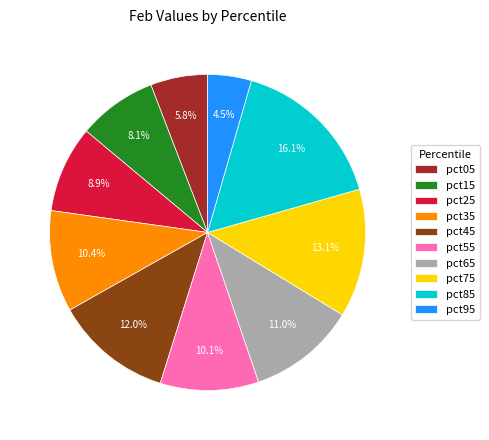

To the nearest percent, what is the difference between the pct65 and pct25 slice percentages?

2%